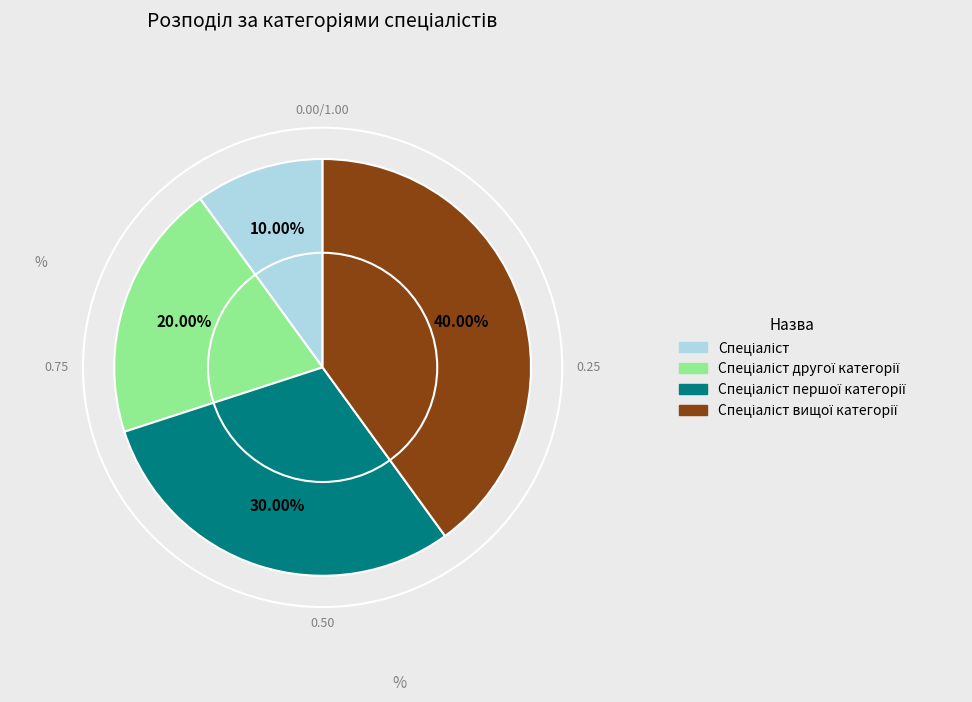

Does any single category account for the majority?

No